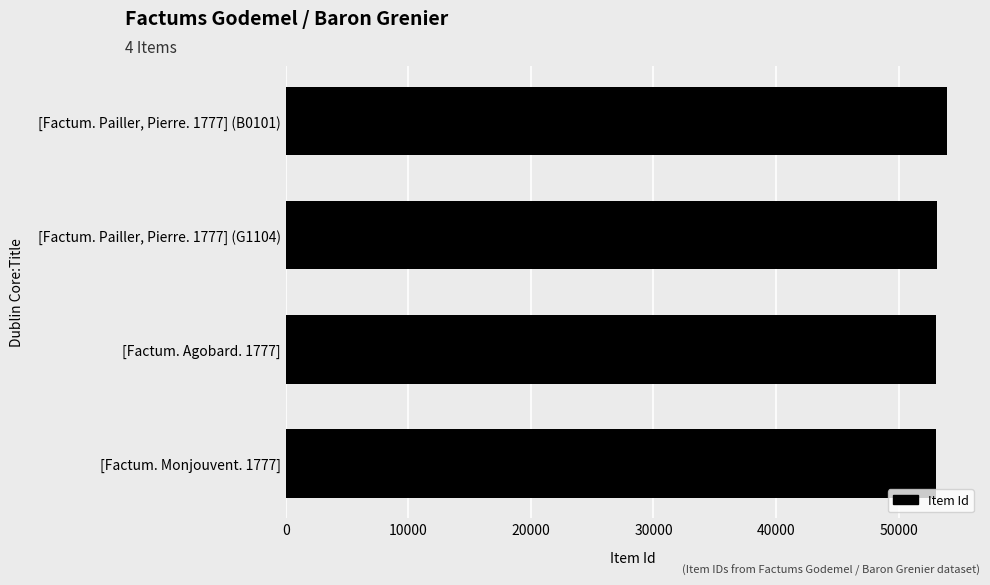

What is the ratio of the value at [Factum. Pailler, Pierre. 1777] (G1104) to the value at [Factum. Agobard. 1777]?

1.0